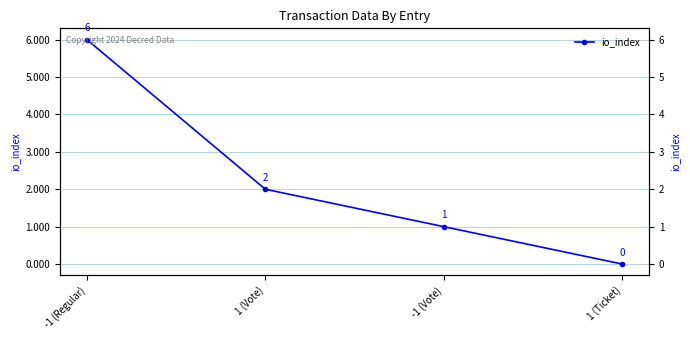

At which label is the value closest to 3?

1 (Vote)